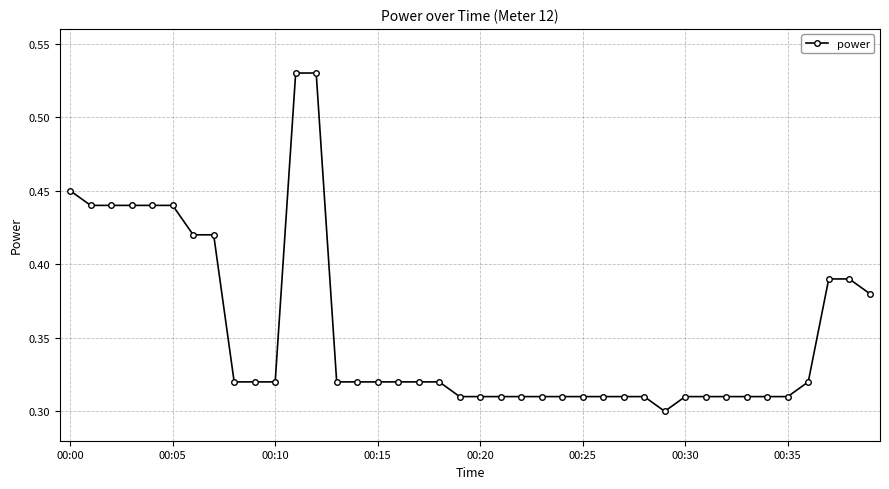

Count the values in the range 0 to 1.

40